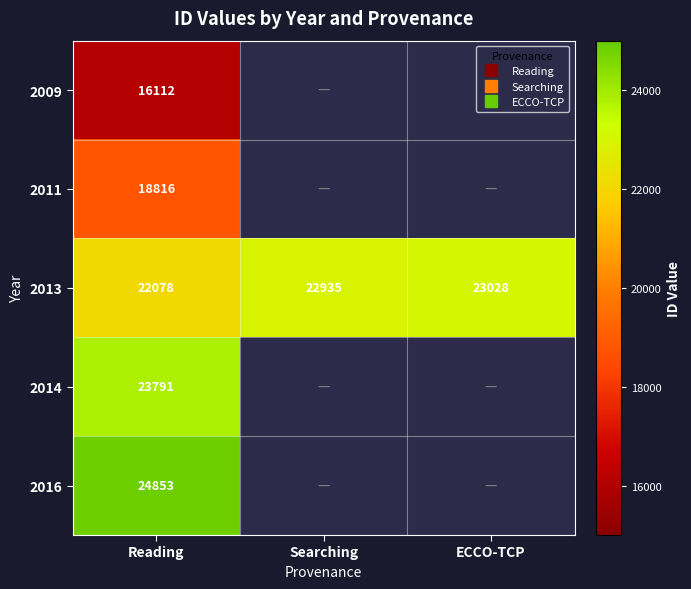

List the series in order of their peak value, highest first.

2016, 2014, 2013, 2011, 2009